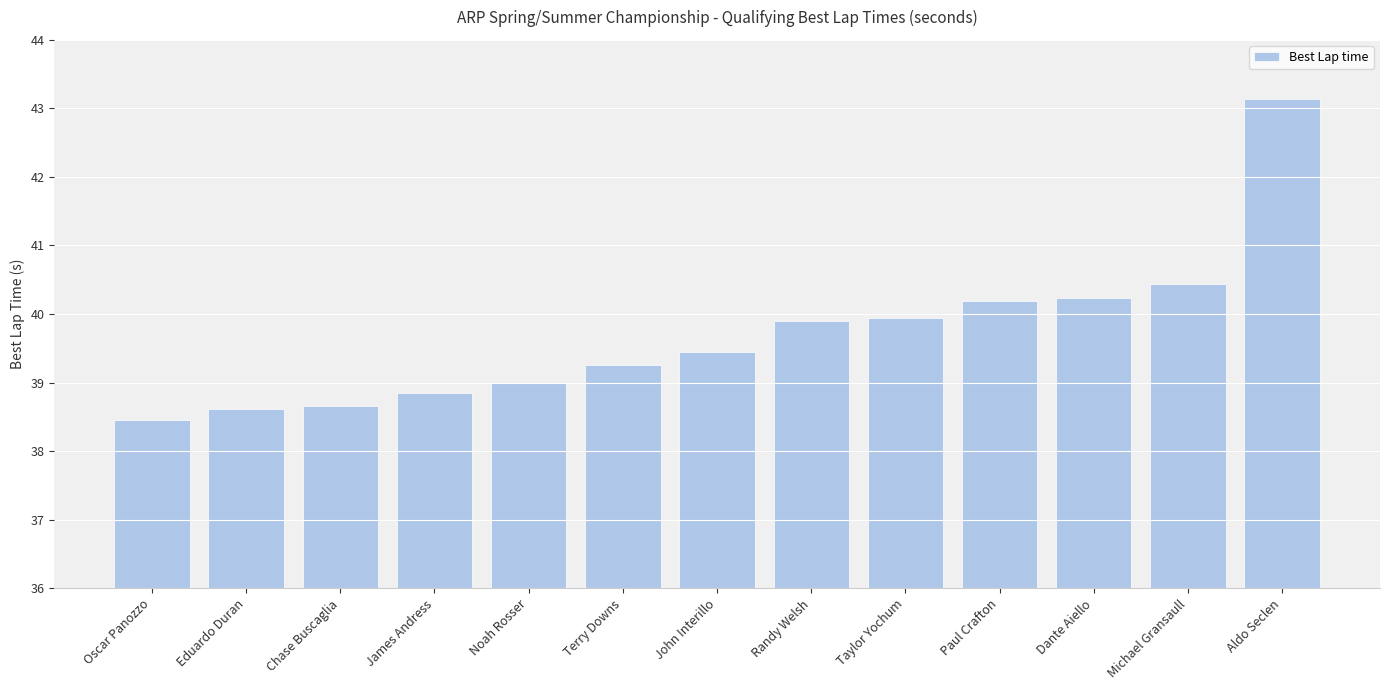

What value does the data have at Eduardo Duran?

38.6